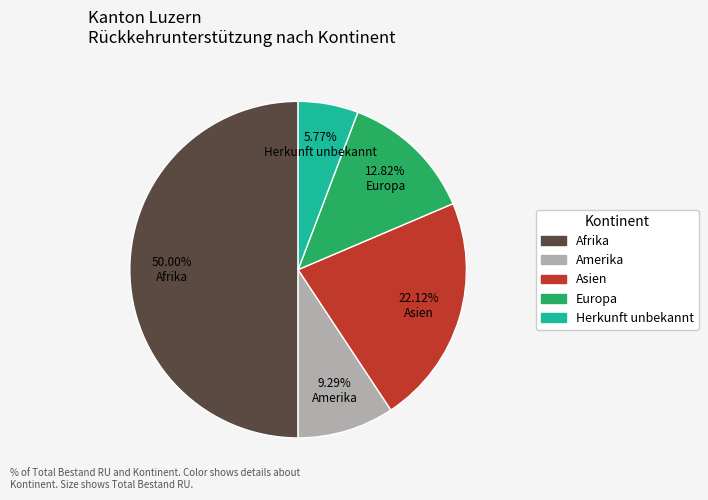

Which slice is the largest?

Afrika